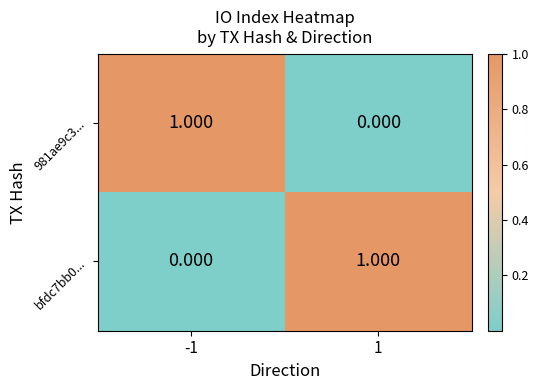

Is the value of bfdc7bb0... at -1 greater than the value of 981ae9c3... at -1?

No